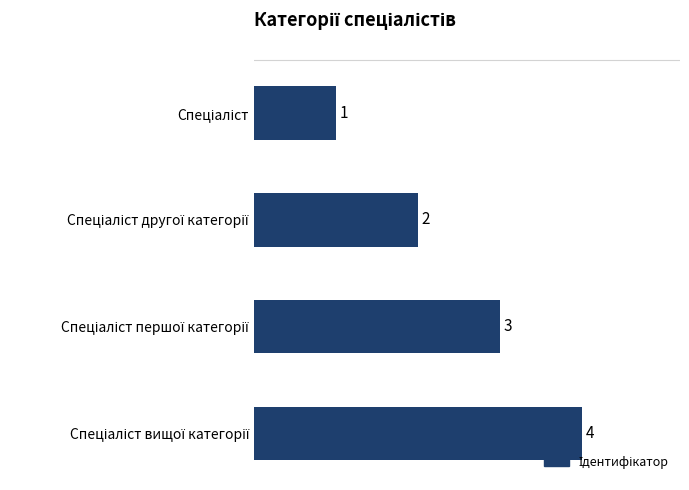

Does the chart contain any negative values?

No